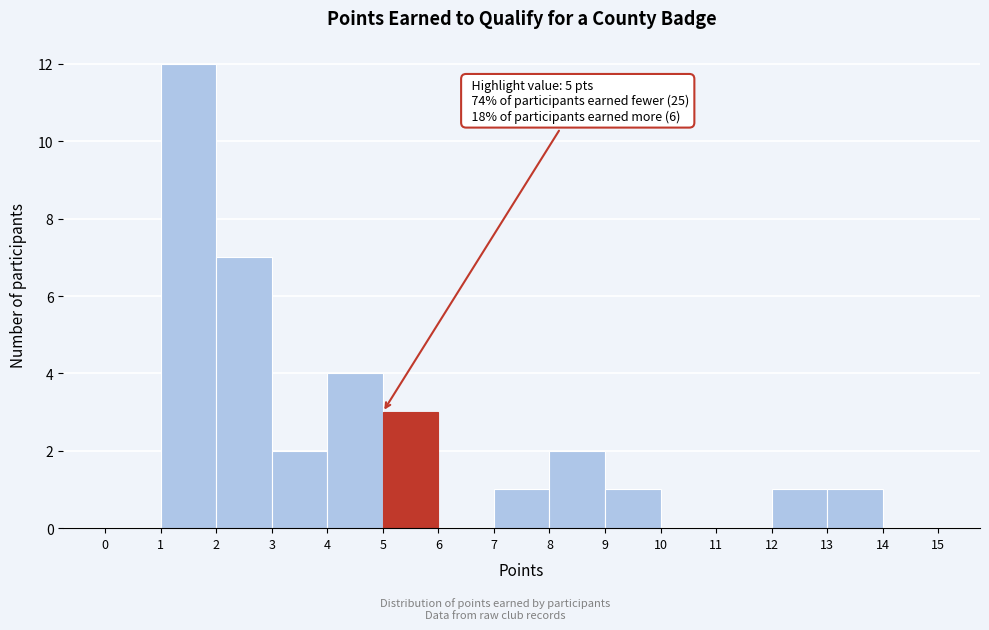

Which range on the x-axis has the tallest bar?

1 to 2